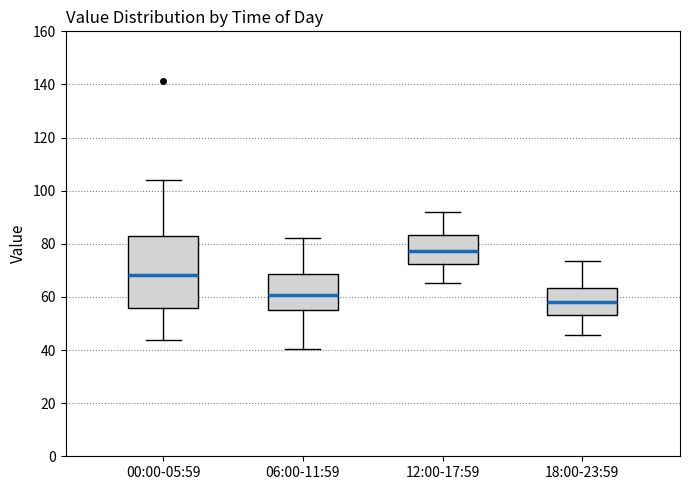

Where does the median line of the box for 18:00-23:59 sit on the y-axis? The values are not printed on the chart, so give them approximately, as read against the axis.

58